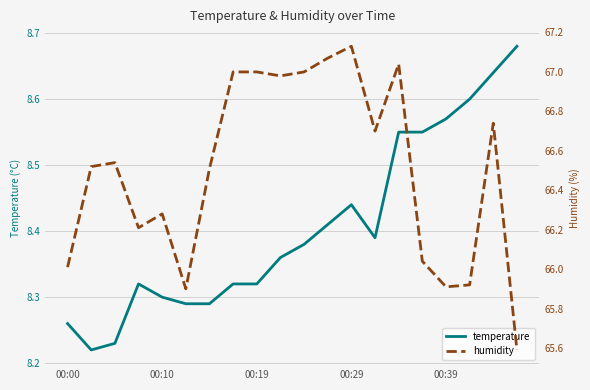

Which series has the largest total across all categories?

humidity